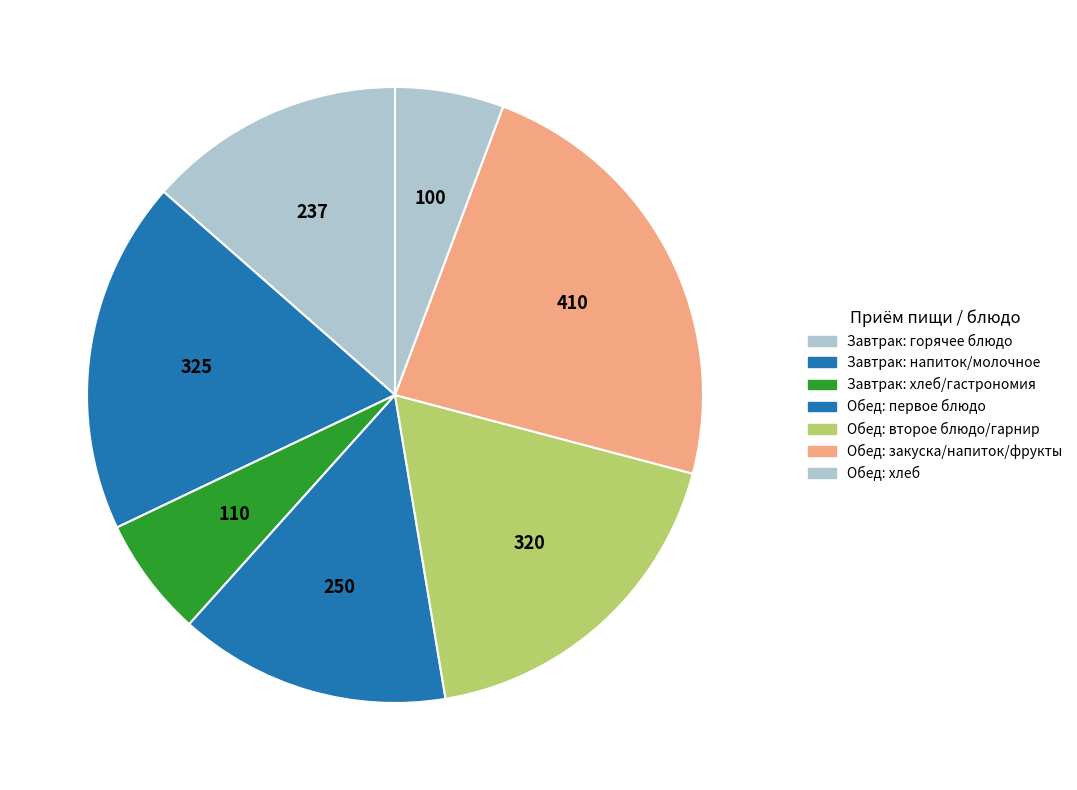

Count the number of slices in the pie.

7